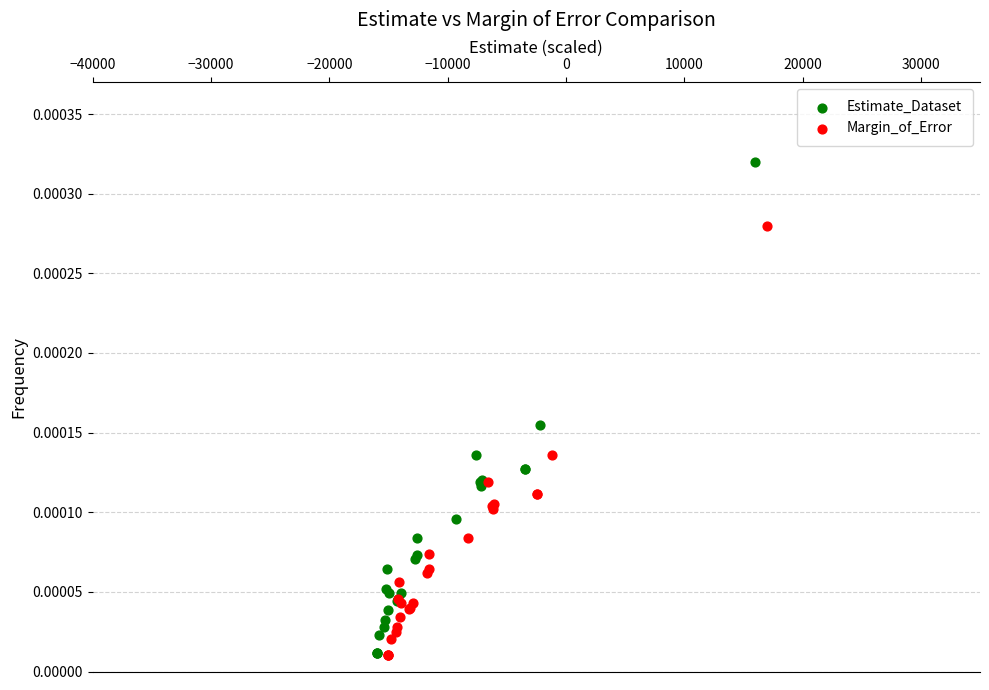

Which series reaches the maximum Y coordinate?

Estimate_Dataset